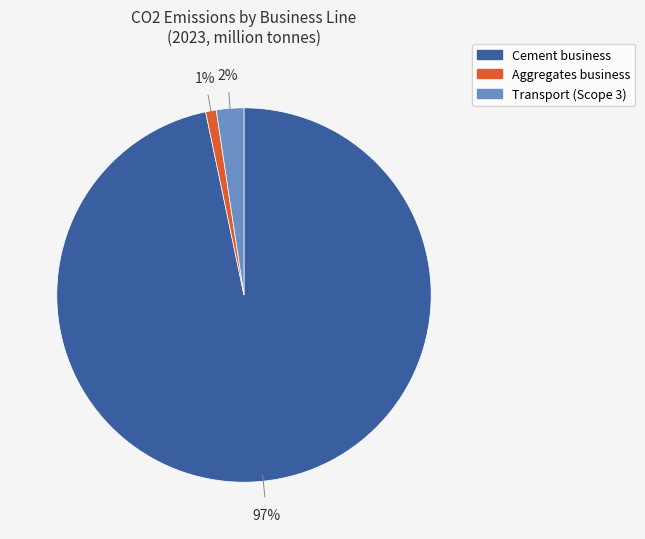

To the nearest percent, what is the average slice percentage?

33%